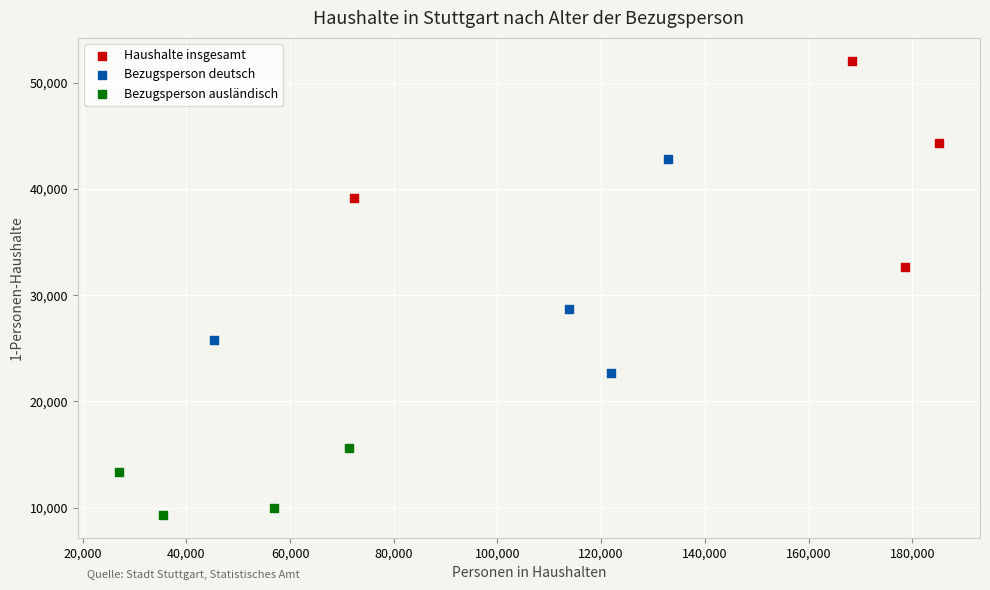

Which series has the widest spread of Y values?

Bezugsperson deutsch